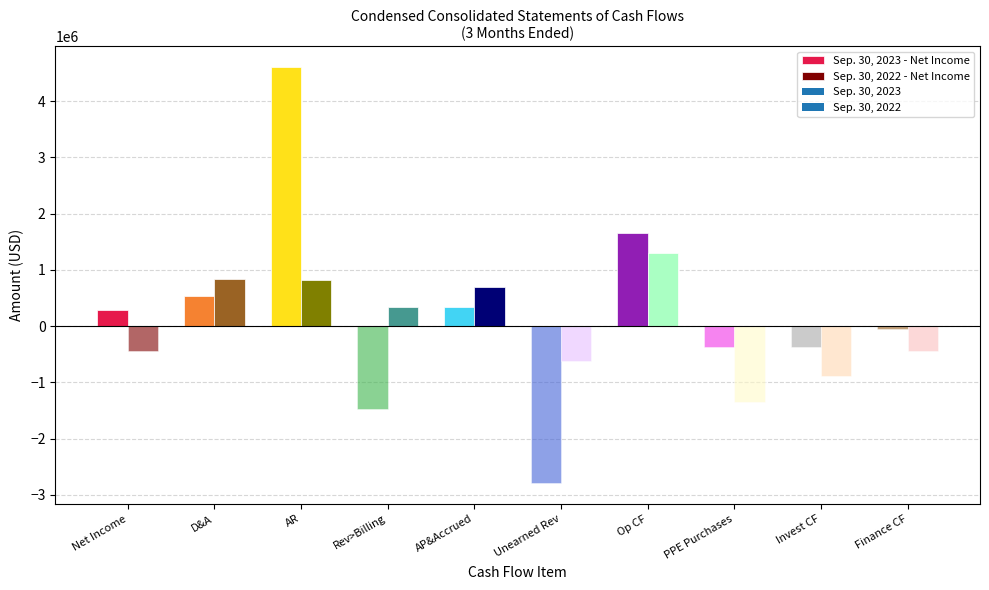

How many groups of bars are there?

10